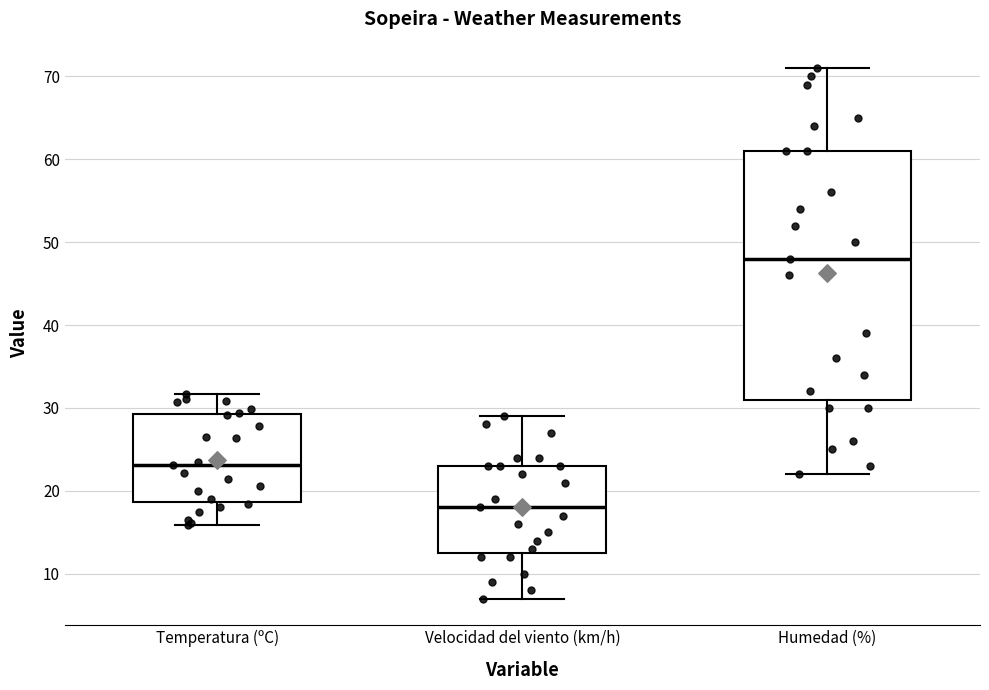

Where does the lower whisker of the box for Velocidad del viento (km/h) end on the y-axis? The values are not printed on the chart, so give them approximately, as read against the axis.

7